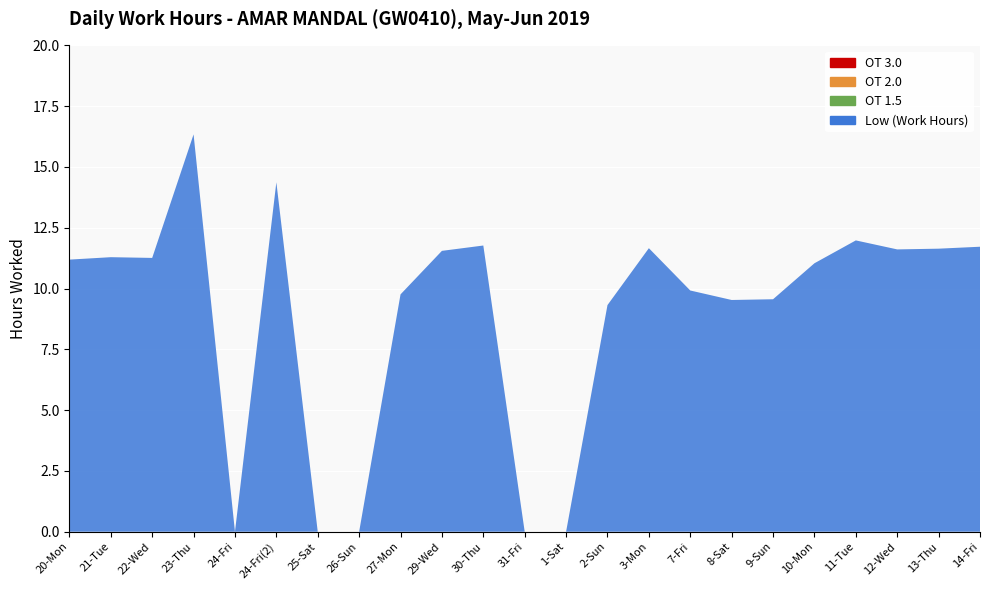

Reading left to right, extract all data points from this chart.

Low (Work Hours): 11.2	11.3	11.3	16.3	0.0	14.4	0.0	0.0	9.8	11.6	11.8	0.0	0.0	9.3	11.7	9.9	9.5	9.6	11.0	12.0	11.6	11.6	11.7
OT 1.5: 0.0	0.0	0.0	0.0	0.0	0.0	0.0	0.0	0.0	0.0	0.0	0.0	0.0	0.0	0.0	0.0	0.0	0.0	0.0	0.0	0.0	0.0	0.0
OT 2.0: 0.0	0.0	0.0	0.0	0.0	0.0	0.0	0.0	0.0	0.0	0.0	0.0	0.0	0.0	0.0	0.0	0.0	0.0	0.0	0.0	0.0	0.0	0.0
OT 3.0: 0.0	0.0	0.0	0.0	0.0	0.0	0.0	0.0	0.0	0.0	0.0	0.0	0.0	0.0	0.0	0.0	0.0	0.0	0.0	0.0	0.0	0.0	0.0